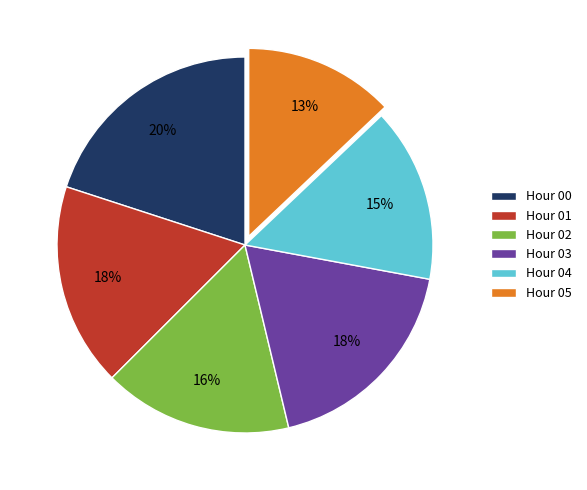

Is the sum of Hour 04 and Hour 03 greater than half?

No